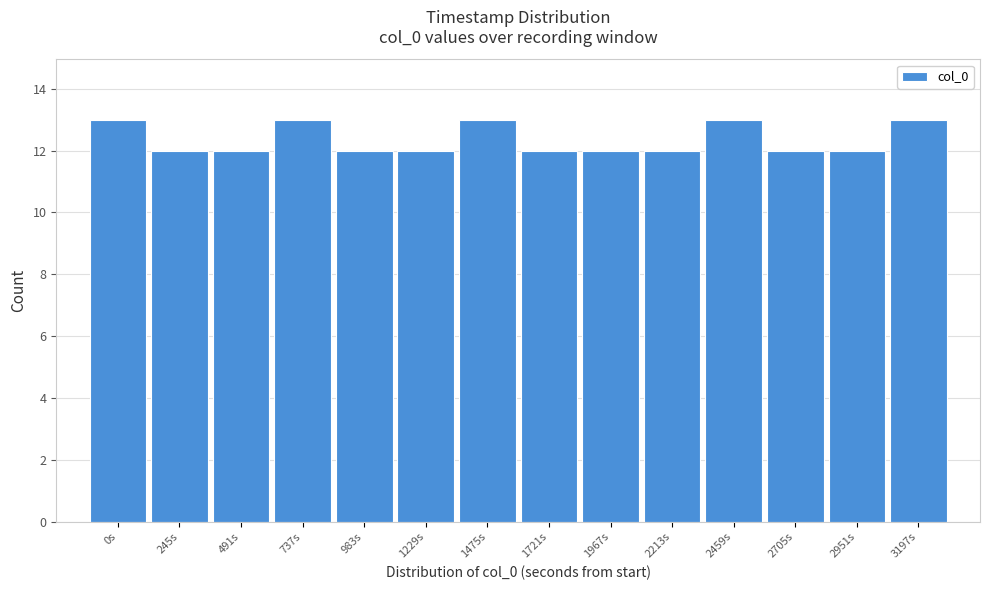

Reading right to left, list all the values displayed in this chart.

13	12	12	13	12	12	12	13	12	12	13	12	12	13